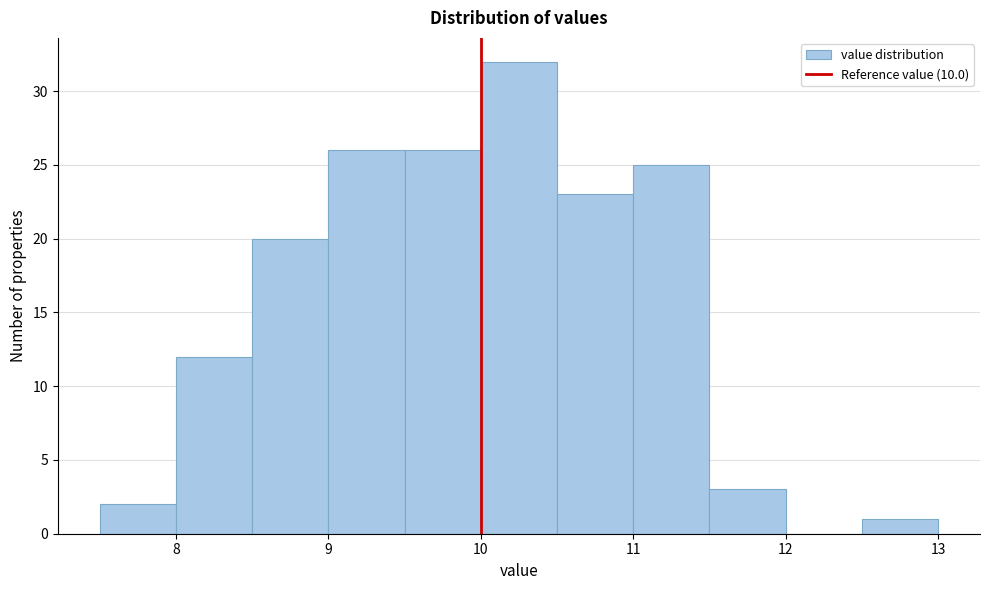

Over which range of the x-axis is the bar tallest?

10.0 to 10.5